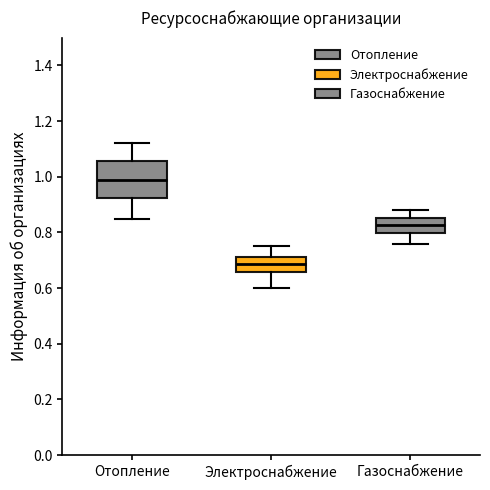

Reading left to right, transcribe this box plot: for each box, give where its median line is, the range the box spans, and where its two whiskers end, as read against the y-axis. The values are not printed on the chart, so give them approximately, as read against the axis.

Отопление: median 1.00, box 0.92 to 1.06, whiskers 0.86 to 1.12
Электроснабжение: median 0.68, box 0.66 to 0.72, whiskers 0.60 to 0.76
Газоснабжение: median 0.82, box 0.80 to 0.86, whiskers 0.76 to 0.88